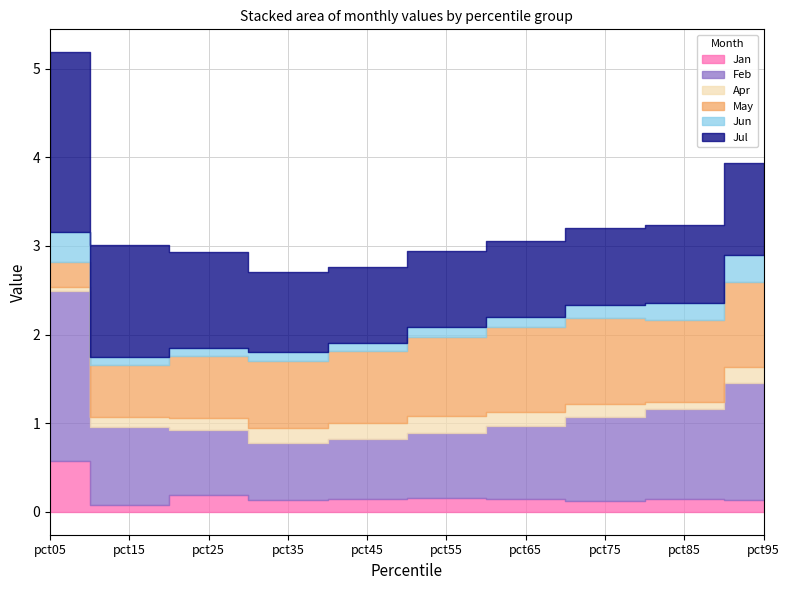

Rank the categories by Apr value from lowest to highest.

pct05, pct85, pct15, pct25, pct75, pct65, pct35, pct95, pct45, pct55